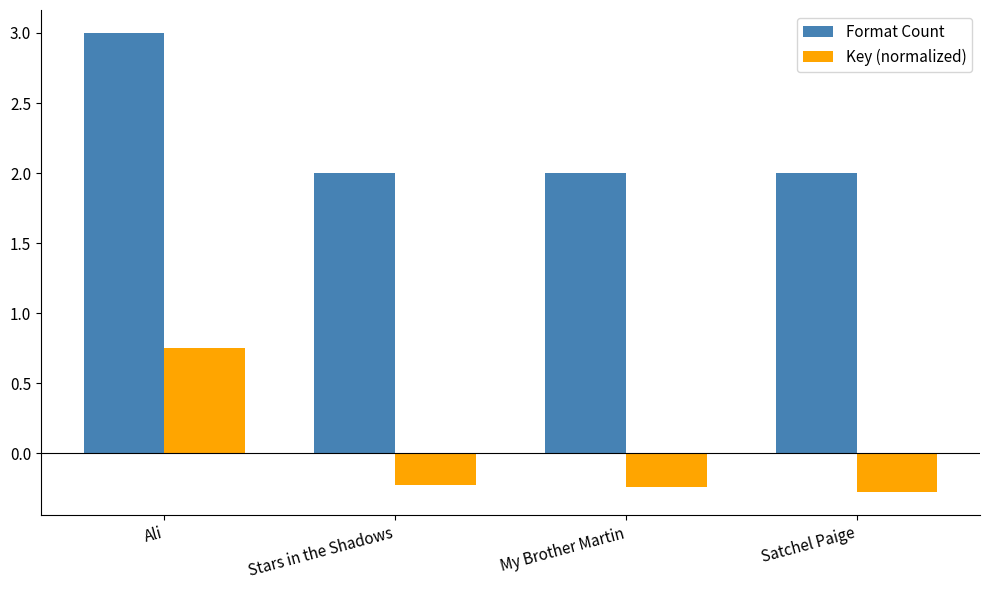

True or false: Key (normalized) has a value of -0.3 at Satchel Paige.

True